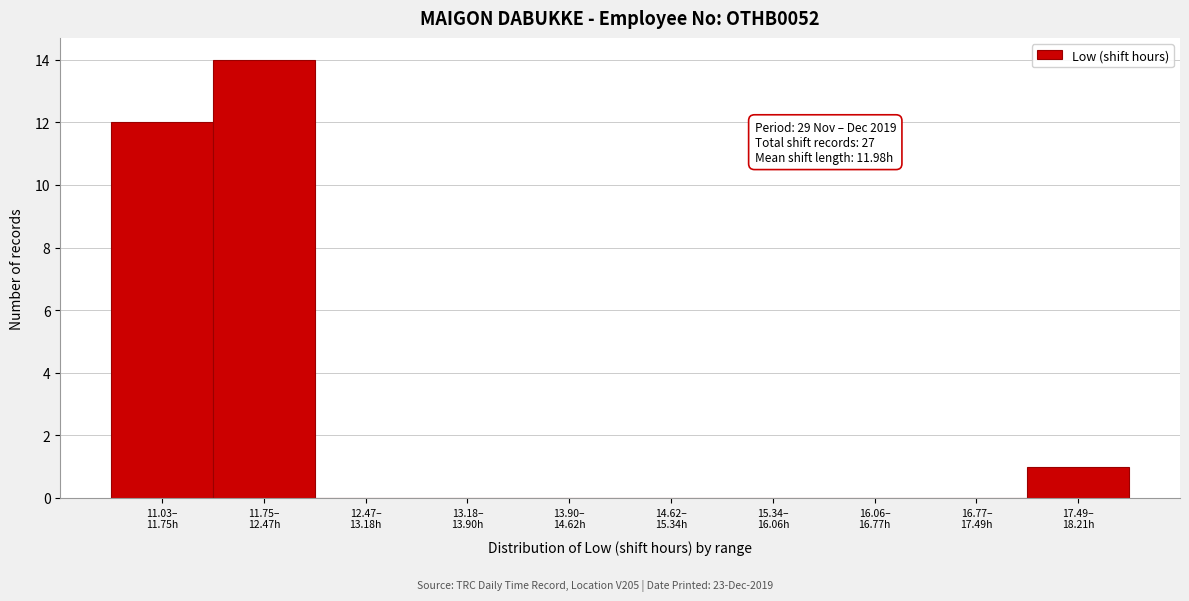

What is the greatest value displayed?

14